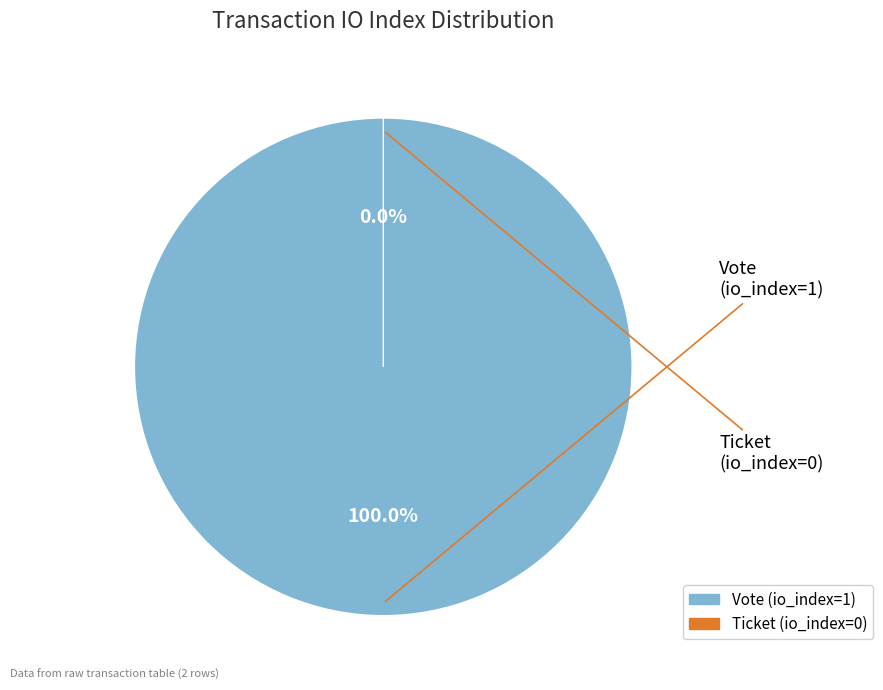

Between Ticket (io_index=0) and Vote (io_index=1), which is larger?

Vote (io_index=1)